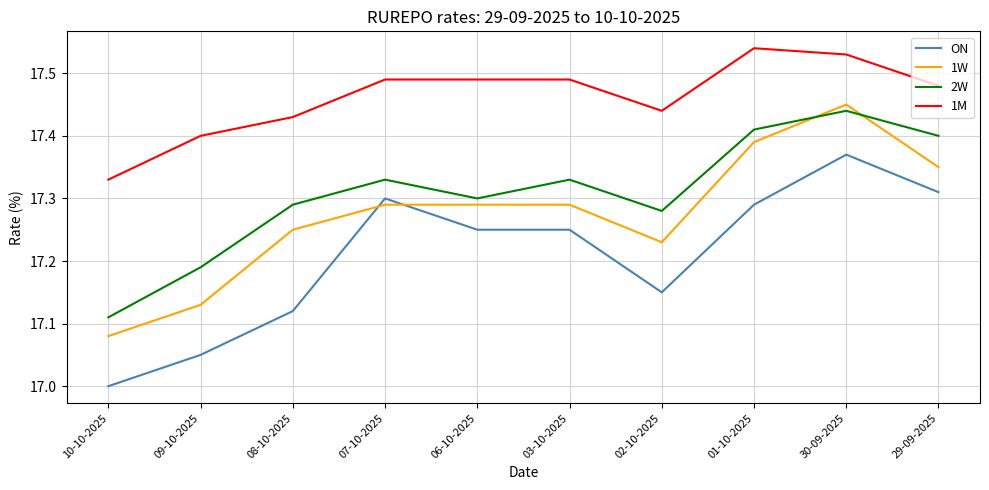

True or false: 1M has a value of 9.4 at 09-10-2025.

False